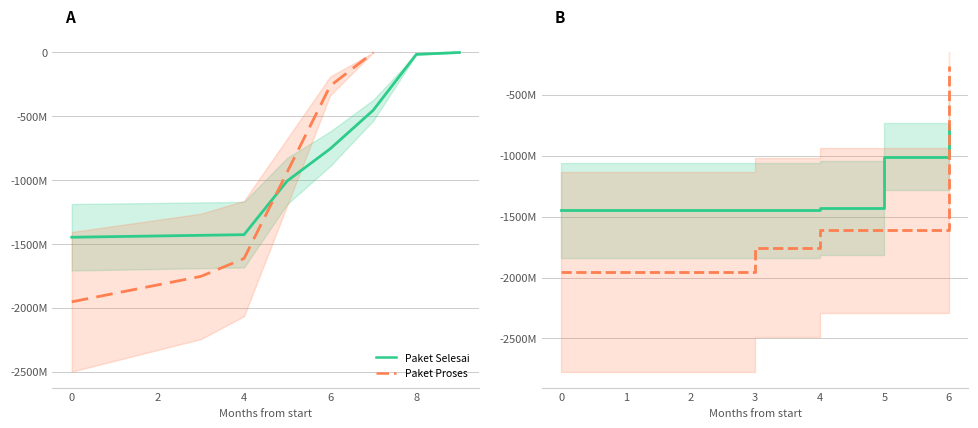

What are all the series names shown in the legend?

Paket Selesai, Paket Proses